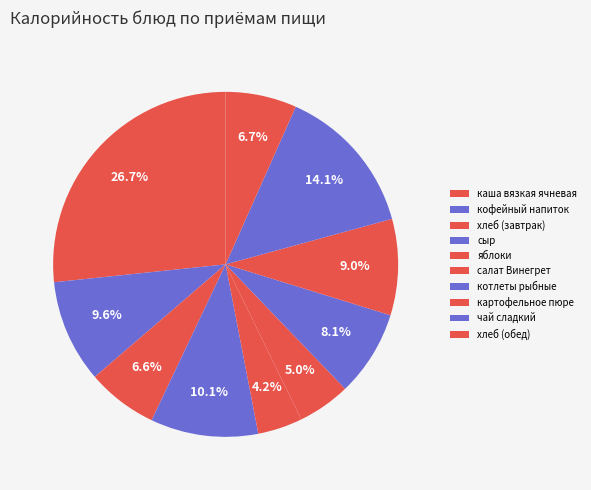

What is the smallest slice in the pie chart?

яблоки